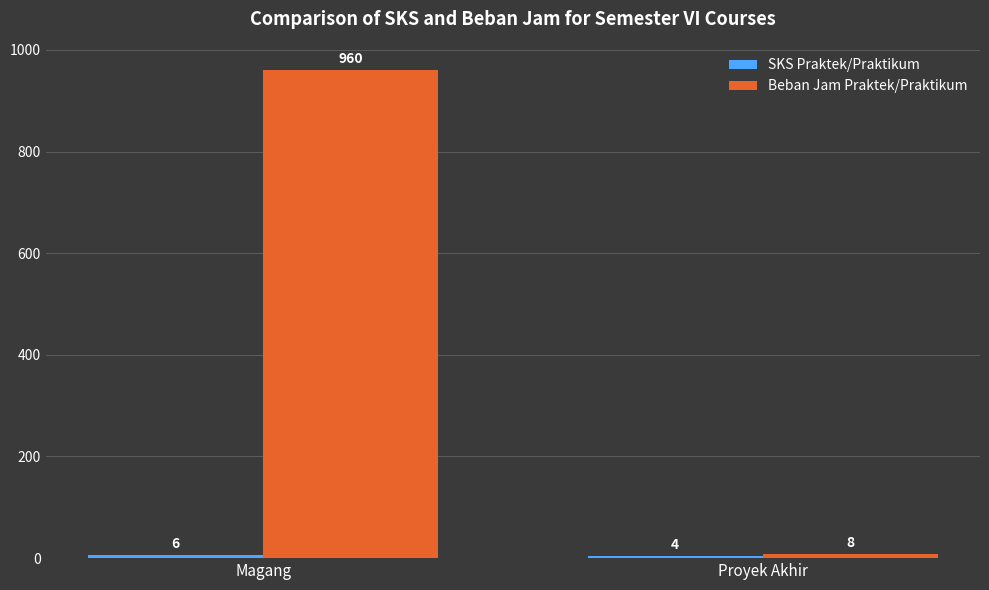

What is the sum of all Beban Jam Praktek/Praktikum values?

968